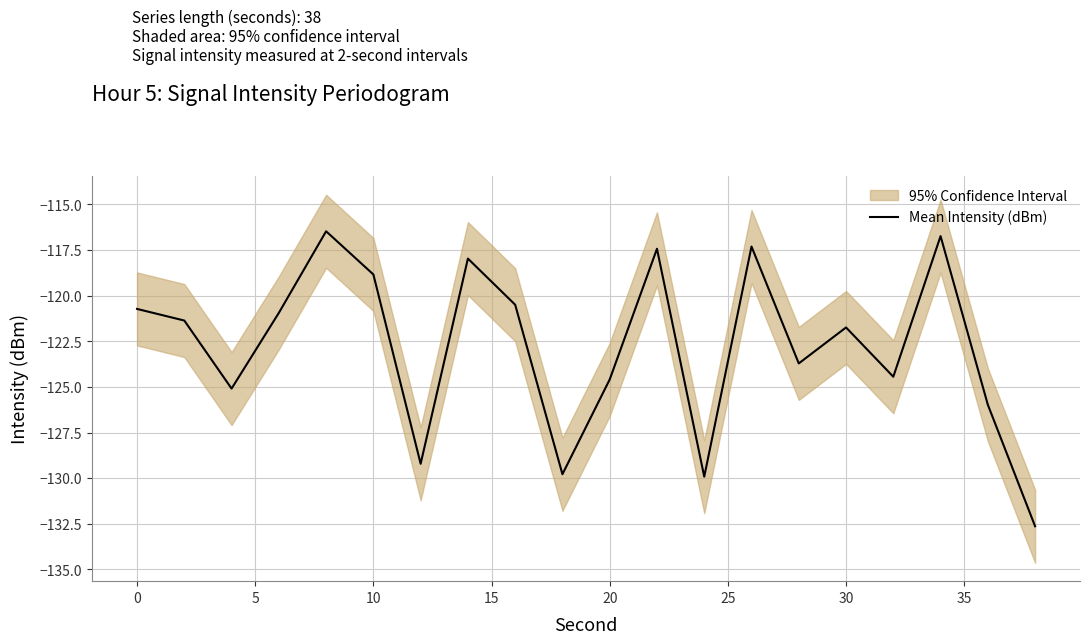

What is the highest value of the Mean Intensity (dBm) series?

-116.5